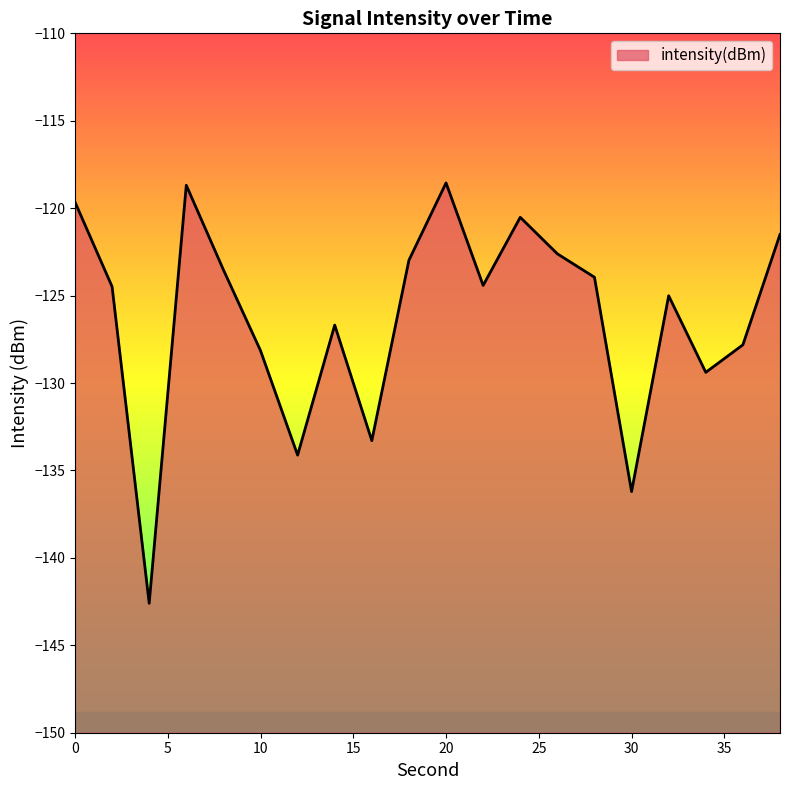

Read the value at 16.

-133.3